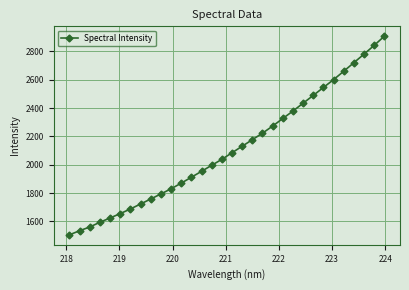

Does the chart have visible grid lines?

Yes